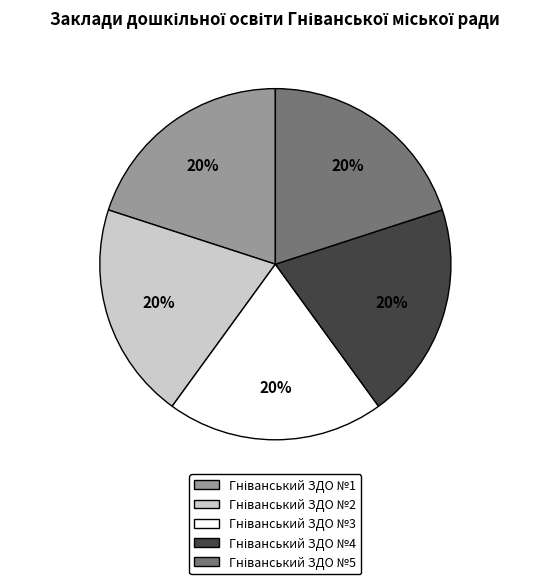

How many slices are in this pie chart?

5